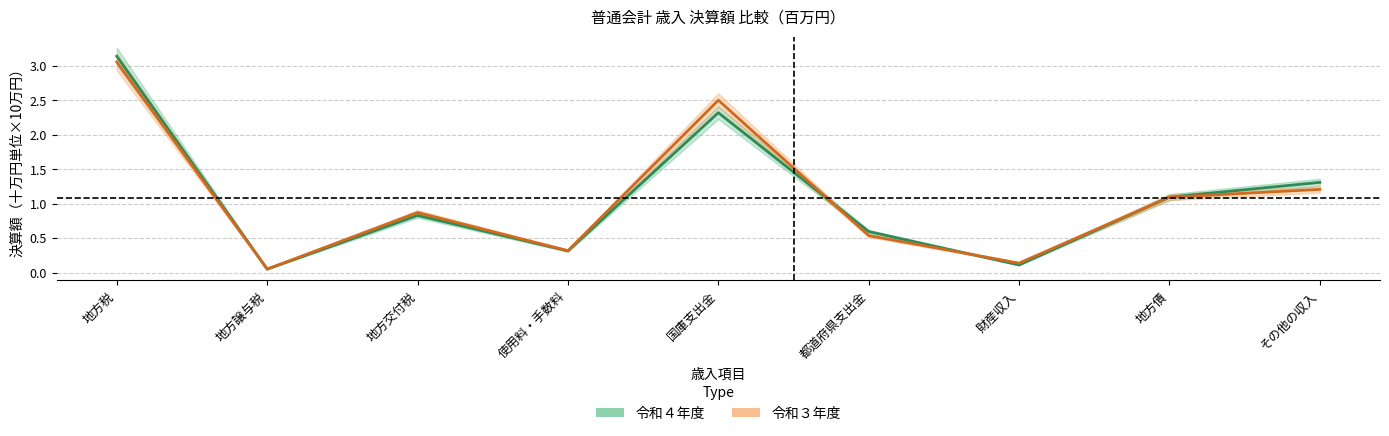

What is the average value of the 令和４年度 series?

1.1